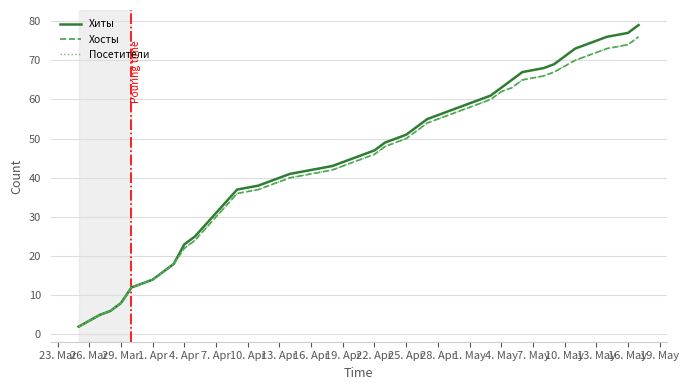

Does the chart display data point markers on the line(s)?

No